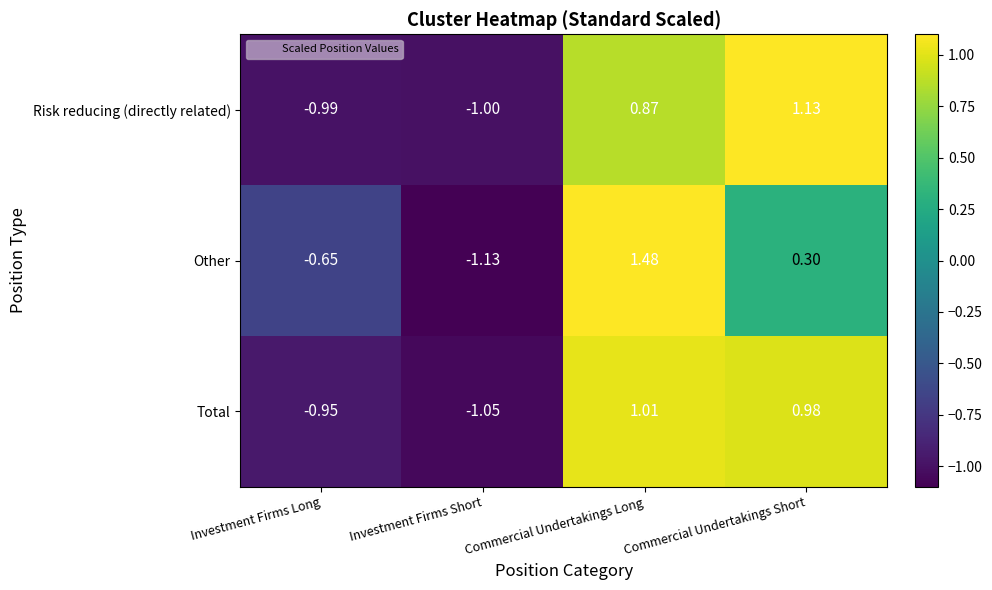

At Investment Firms Long, list the series in order from largest to smallest.

Other, Total, Risk reducing (directly related)